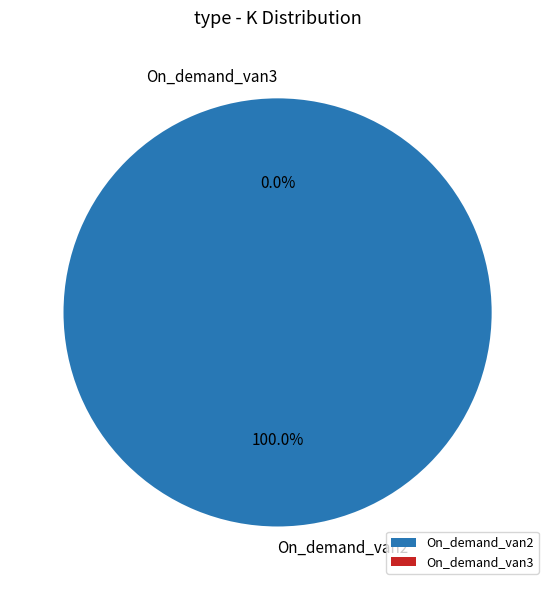

What is the change in value from On_demand_van2 to On_demand_van3?

-2